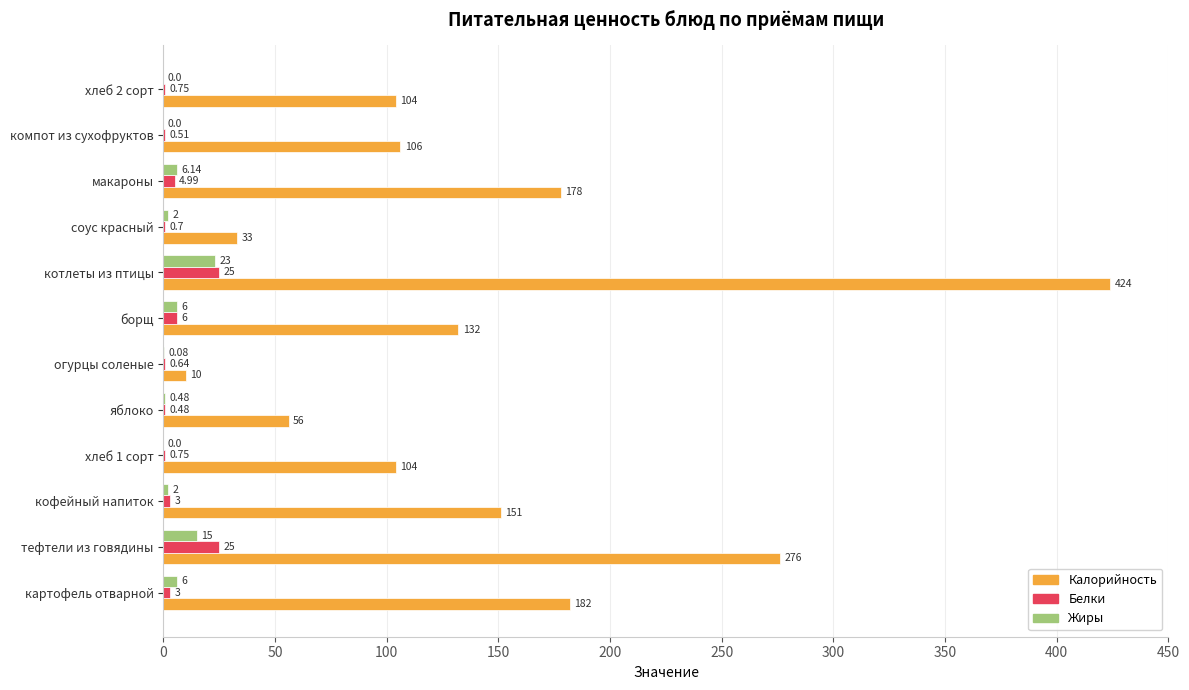

Which category has the highest value in the Жиры series?

котлеты из птицы